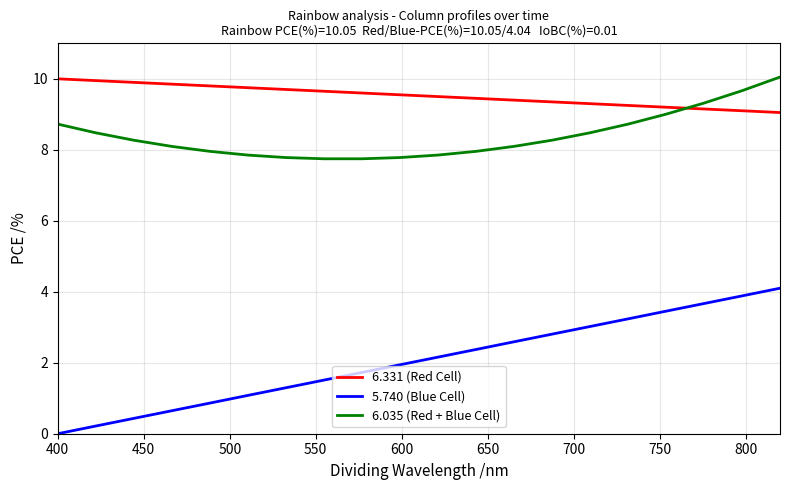

Which series has the largest total across all categories?

6.331 (Red Cell)